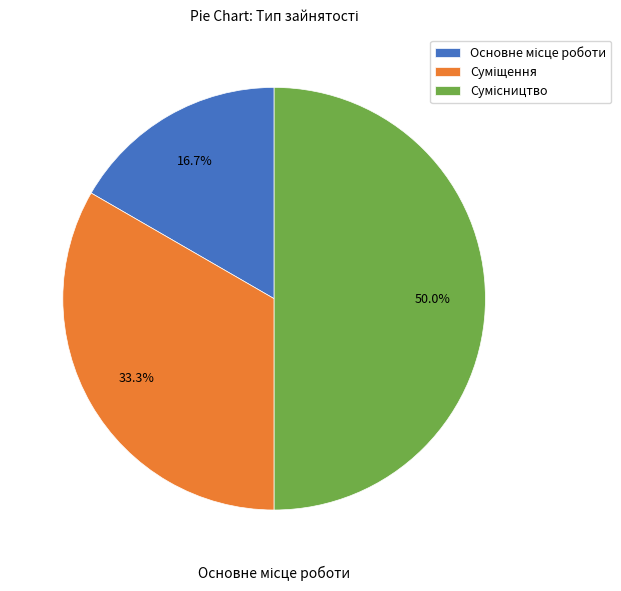

Is there a majority slice in this chart?

No